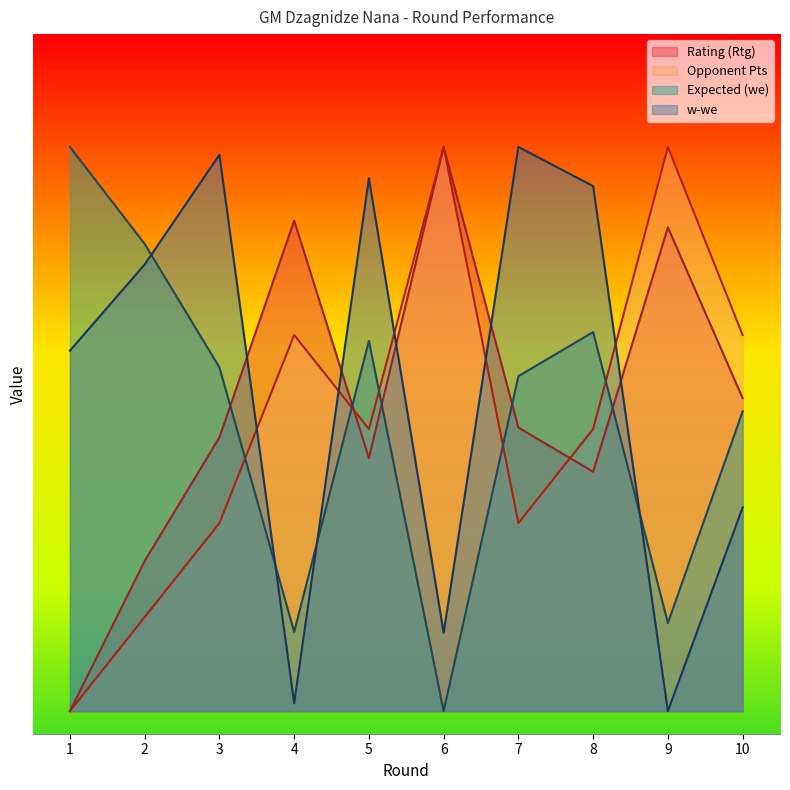

Reading left to right, list all the values displayed in this chart.

Rating (Rtg): 0.0	0.7	1.2	2.2	1.1	2.5	1.3	1.1	2.1	1.4
Opponent Pts: 0.0	0.4	0.8	1.7	1.2	2.5	0.8	1.2	2.5	1.7
Expected (we): 2.5	2.1	1.5	0.4	1.6	0.0	1.5	1.7	0.4	1.3
w-we: 1.6	2.0	2.5	0.0	2.4	0.3	2.5	2.3	0.0	0.9